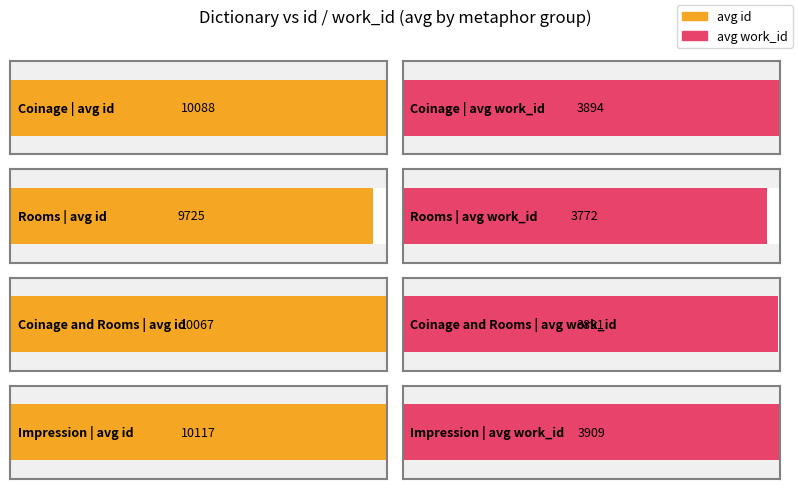

Rank the series by their average value, from lowest to highest.

work_id, id